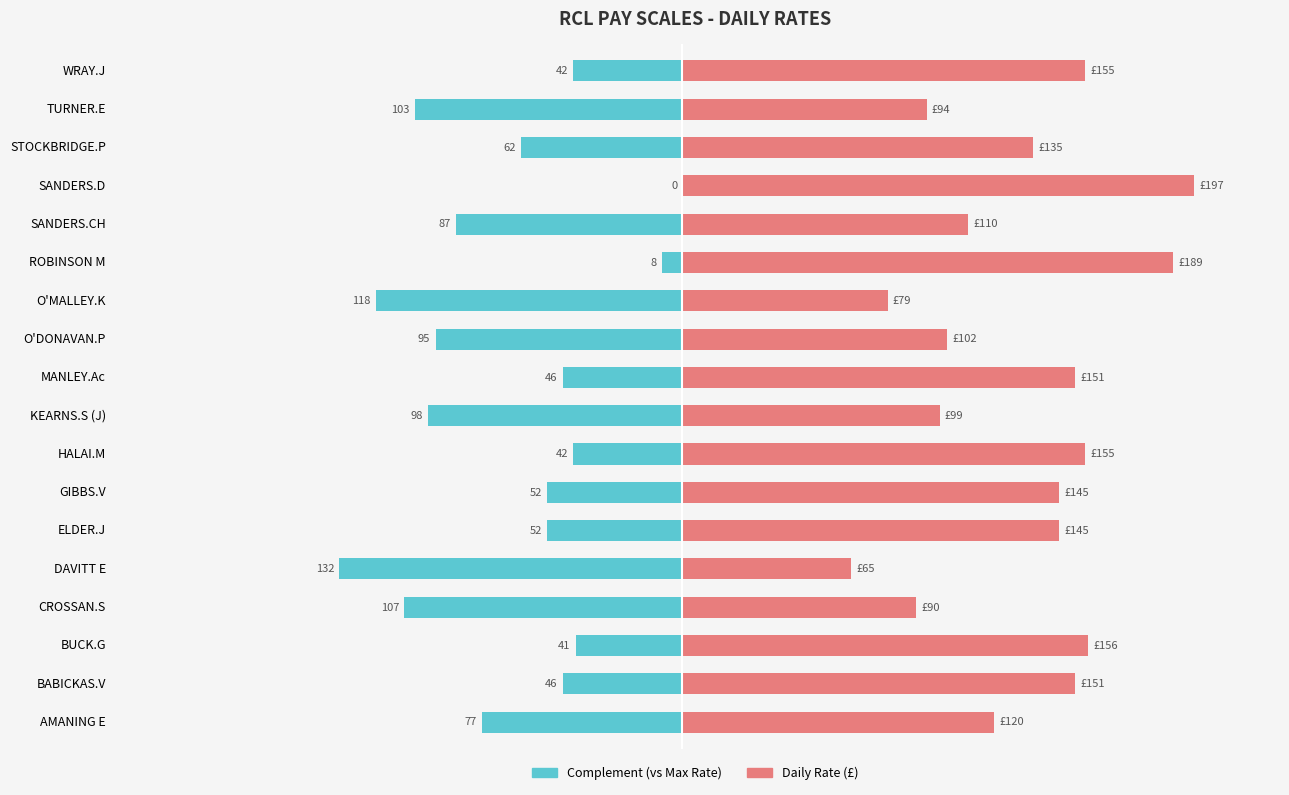

The value of Complement (vs Max) at 50 is -52. True or false?

True